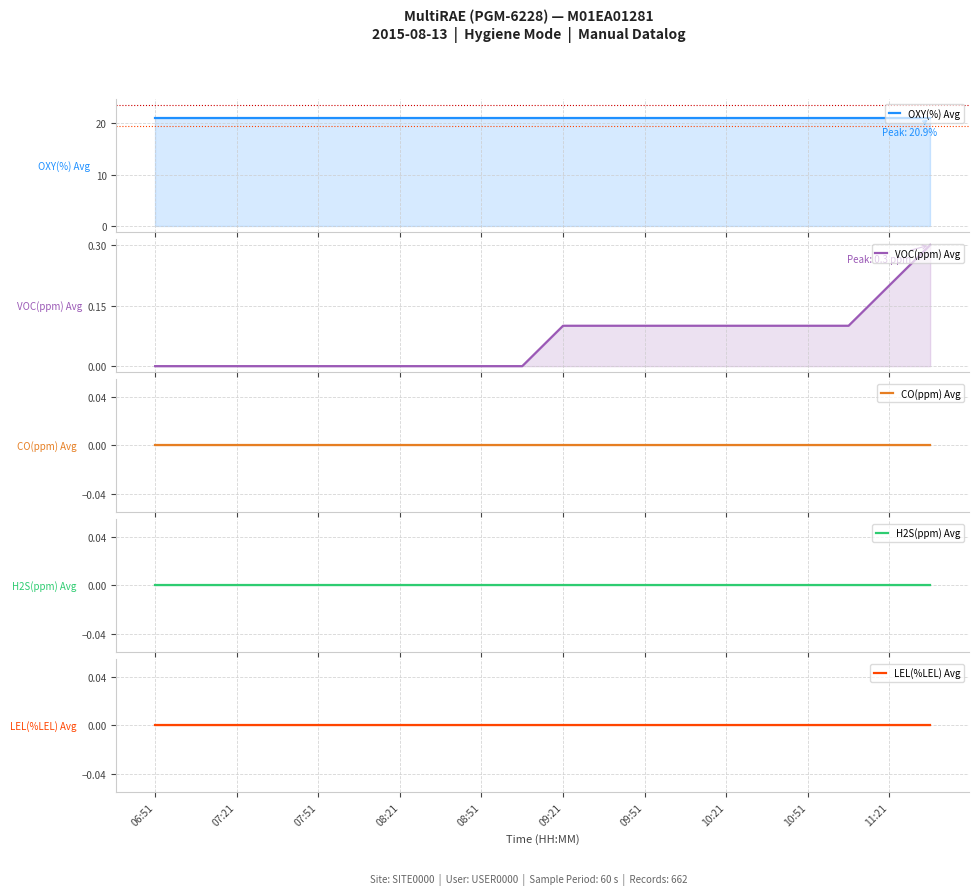

At which label is H2S(ppm) Avg closest to 0?

06:51